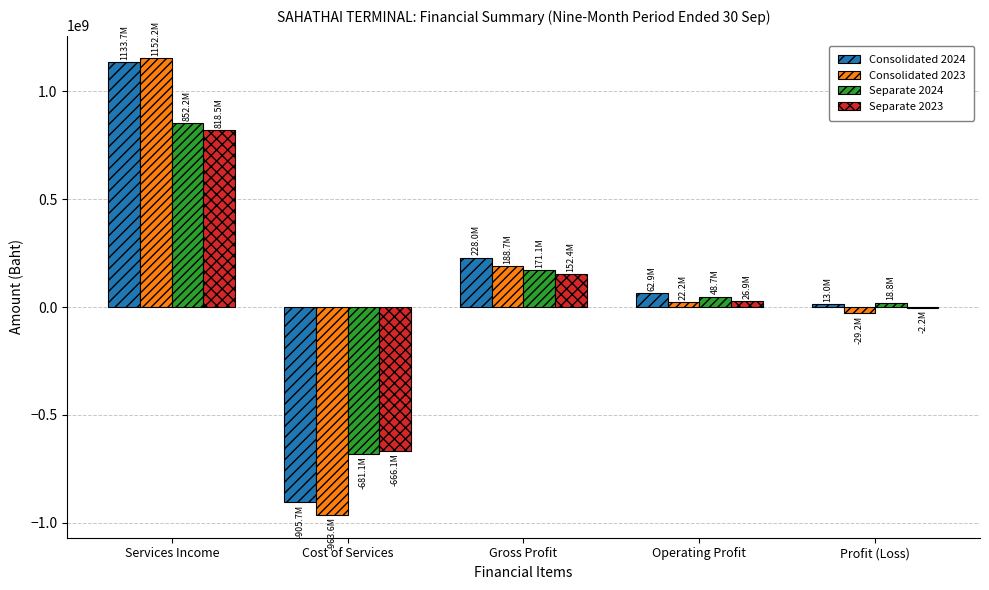

The value of Separate 2024 at Services Income is 852197000. True or false?

True